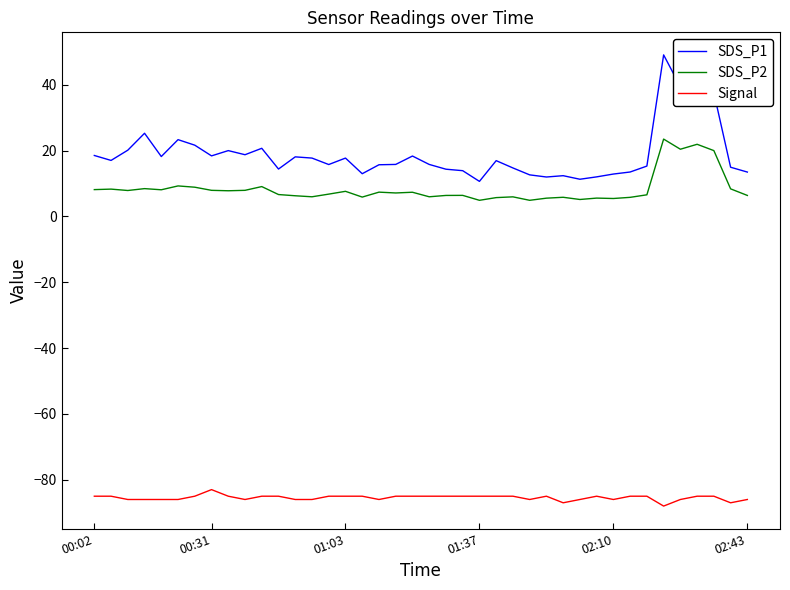

What is the maximum value for Signal?

-83.0